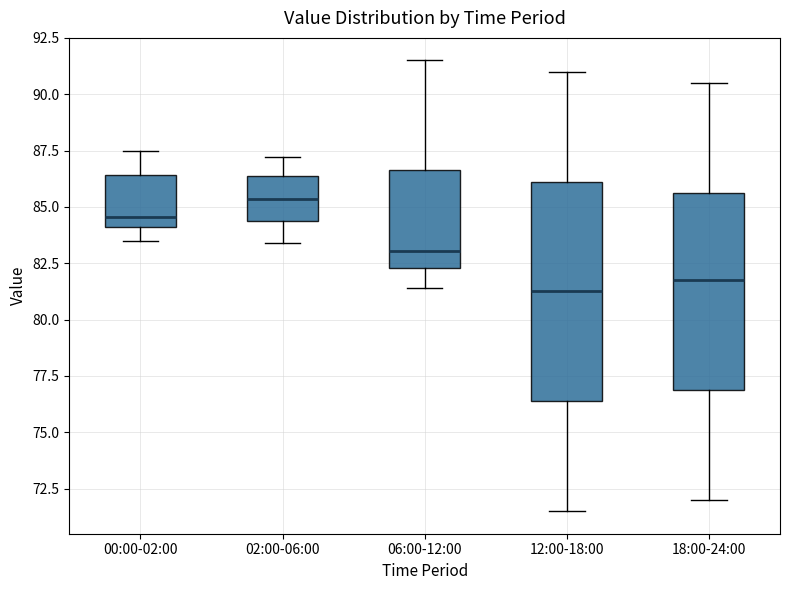

Where does the median line of the box for 06:00-12:00 sit on the y-axis? The values are not printed on the chart, so give them approximately, as read against the axis.

83.0